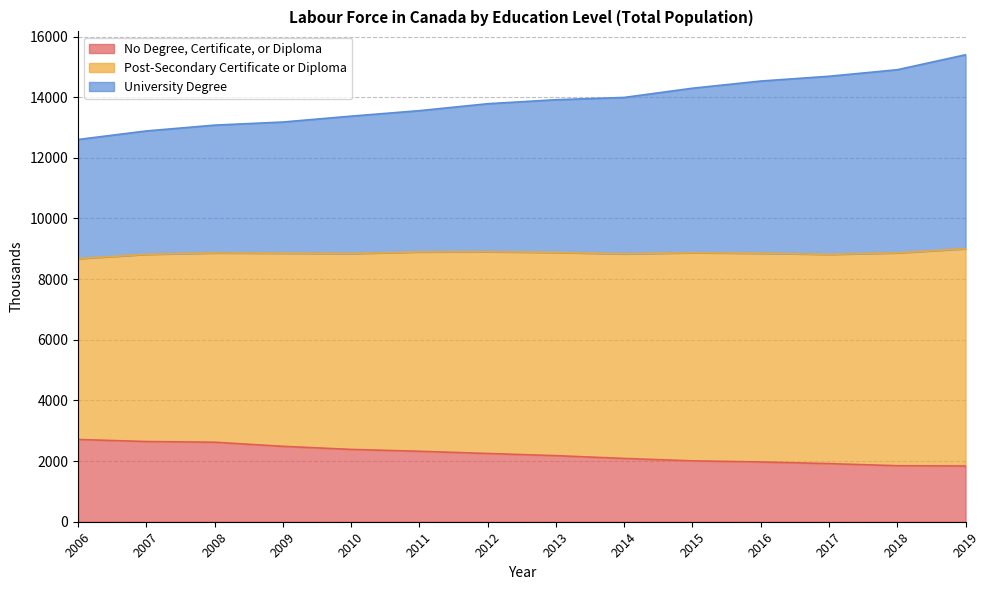

True or false: University Degree and No Degree, Certificate, or Diploma cross at least once.

False